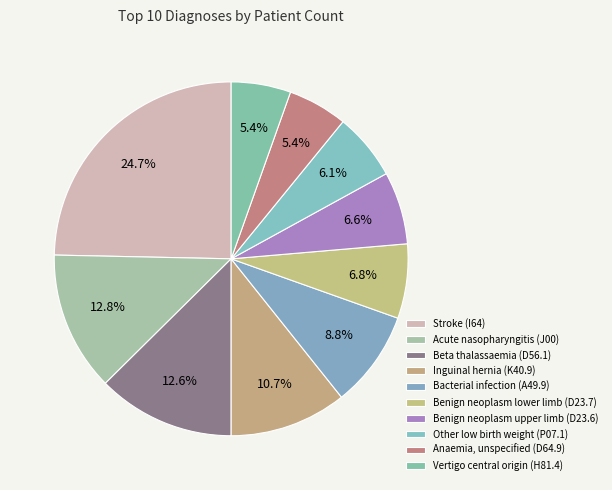

How many segments does this pie chart have?

10